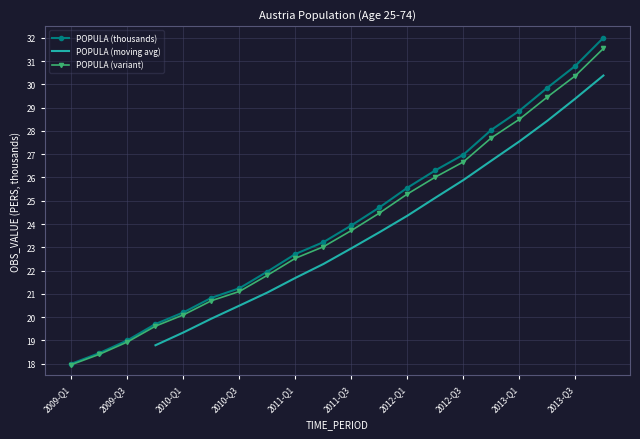

What is the value of the 6th point from the left?

20.8